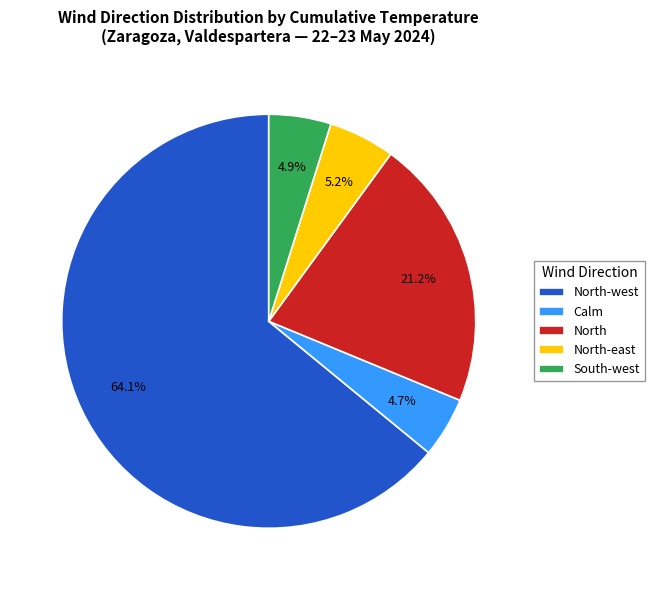

To the nearest percent, what is the difference between the largest and smallest slice percentages?

59%